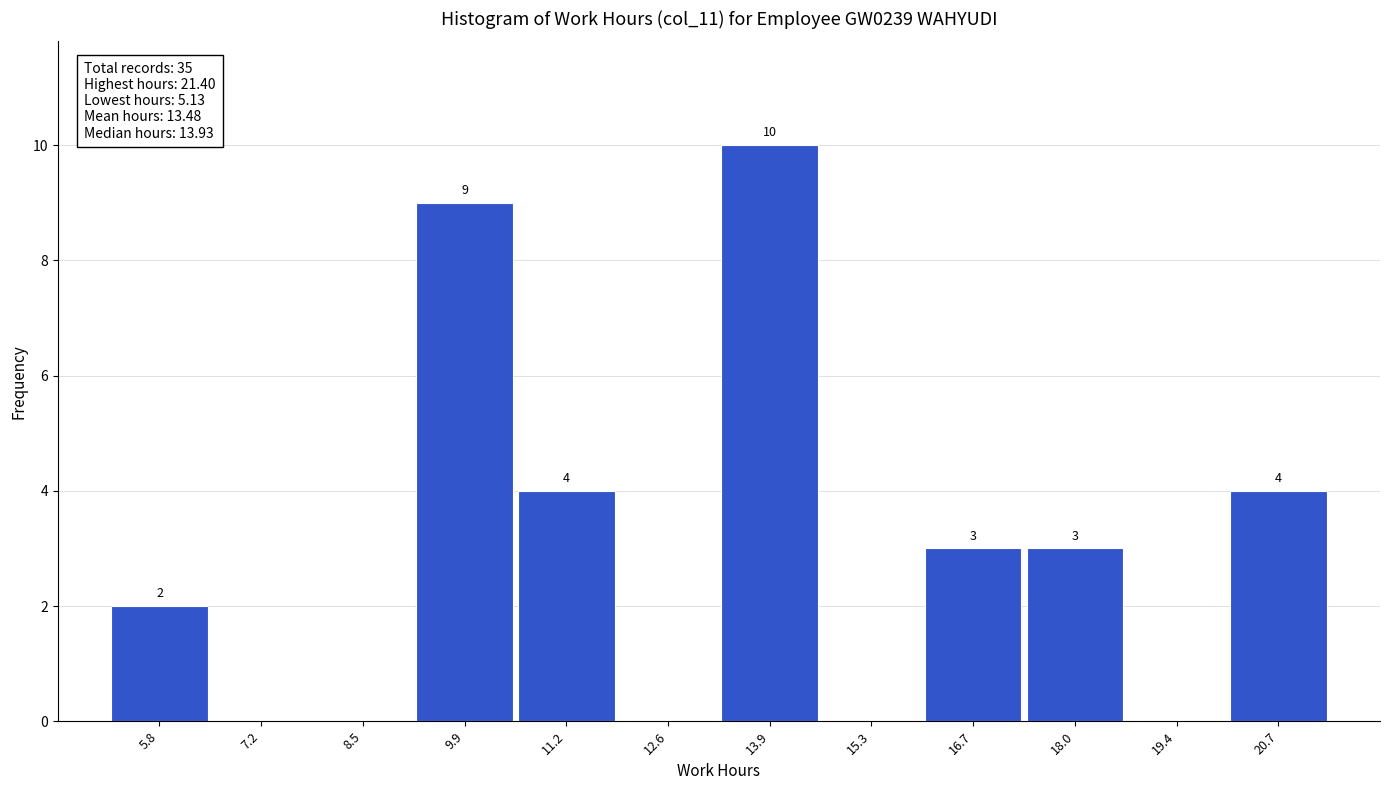

Over which range of the x-axis is the bar tallest?

13.2 to 14.6